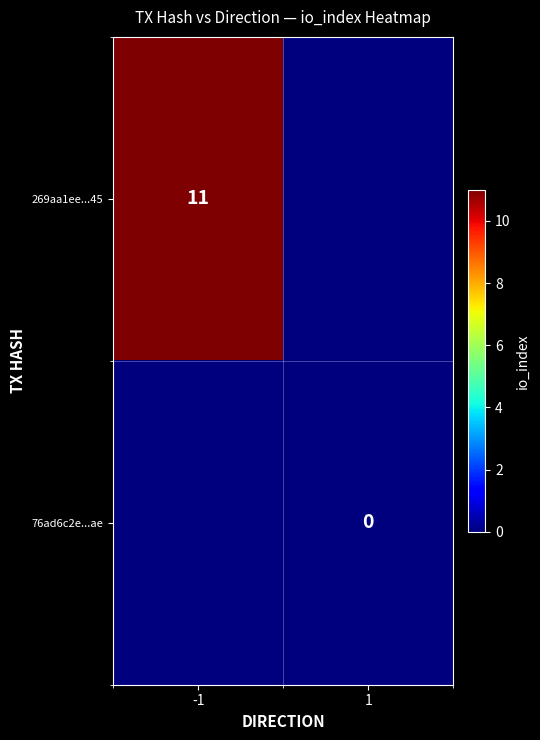

True or false: 269aa1ee...45 has a value of 17 at -1.

False